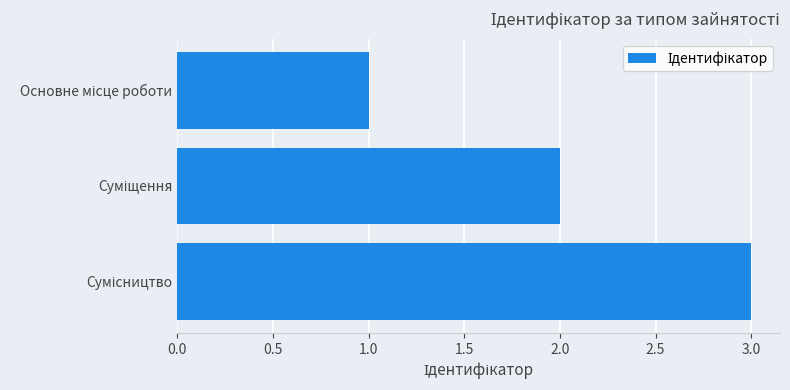

What is the sum of all values?

6